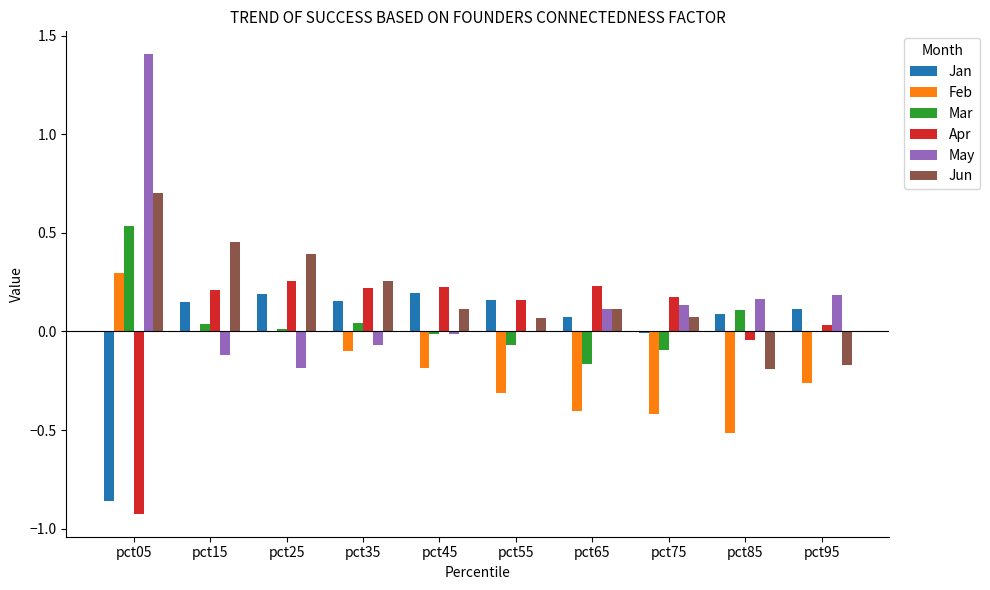

How many groups of bars are there?

10